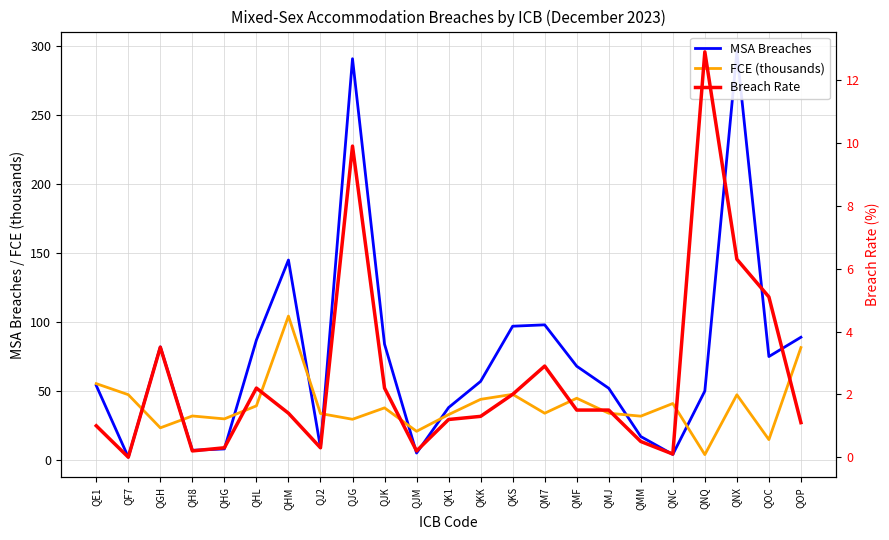

Reading left to right, list all the values displayed in this chart.

MSA Breaches: QE1=54.0	QF7=2.0	QGH=82.0	QH8=7.0	QHG=8.0	QHL=87.0	QHM=145.0	QJ2=9.0	QJG=291.0	QJK=84.0	QJM=5.0	QK1=38.0	QKK=57.0	QKS=97.0	QM7=98.0	QMF=68.0	QMJ=52.0	QMM=17.0	QNC=4.0	QNQ=50.0	QNX=296.0	QOC=75.0	QOP=89.0
FCE (thousands): QE1=55.4	QF7=47.3	QGH=23.3	QH8=31.9	QHG=29.8	QHL=39.2	QHM=104.3	QJ2=33.7	QJG=29.5	QJK=37.8	QJM=20.8	QK1=32.9	QKK=44.0	QKS=47.6	QM7=33.9	QMF=44.8	QMJ=33.9	QMM=31.8	QNC=41.0	QNQ=3.9	QNX=47.3	QOC=14.8	QOP=81.5
Breach Rate: QE1=1.0	QF7=0.0	QGH=3.5	QH8=0.2	QHG=0.3	QHL=2.2	QHM=1.4	QJ2=0.3	QJG=9.9	QJK=2.2	QJM=0.2	QK1=1.2	QKK=1.3	QKS=2.0	QM7=2.9	QMF=1.5	QMJ=1.5	QMM=0.5	QNC=0.1	QNQ=12.9	QNX=6.3	QOC=5.1	QOP=1.1